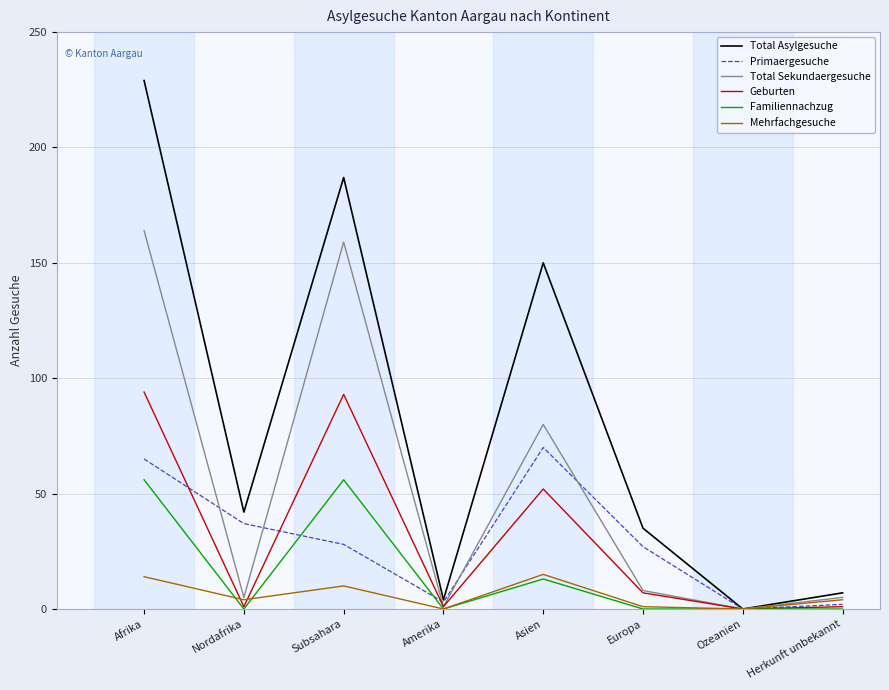

Between which two adjacent categories do Mehrfachgesuche and Familiennachzug first intersect?

Afrika and Nordafrika